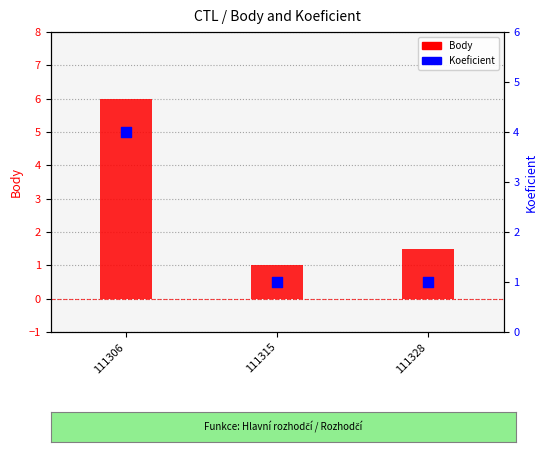

Which series reaches the minimum Y coordinate?

Body